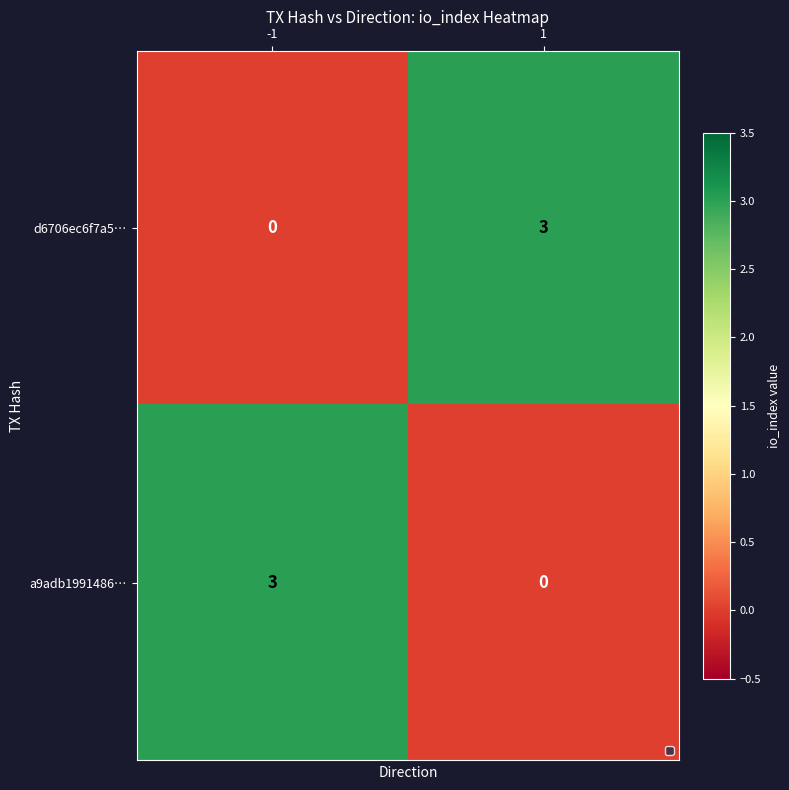

What is the sum of the a9adb1991486… values at 1 and -1?

3